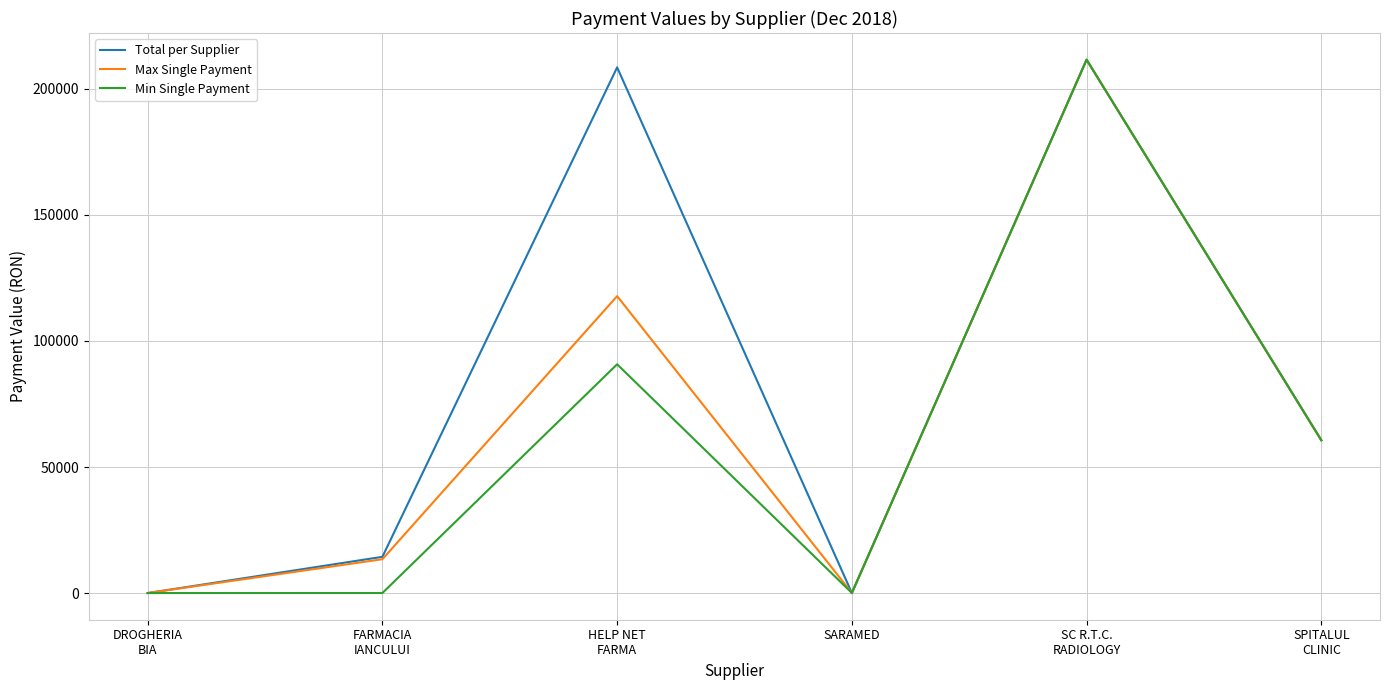

What is the highest value of the Total per Supplier series?

211603.5